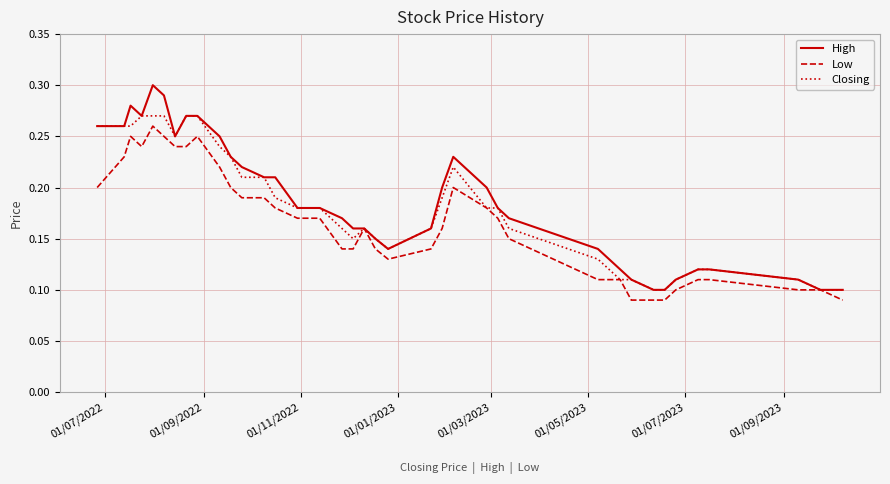

Which series has the largest range (max minus min)?

High